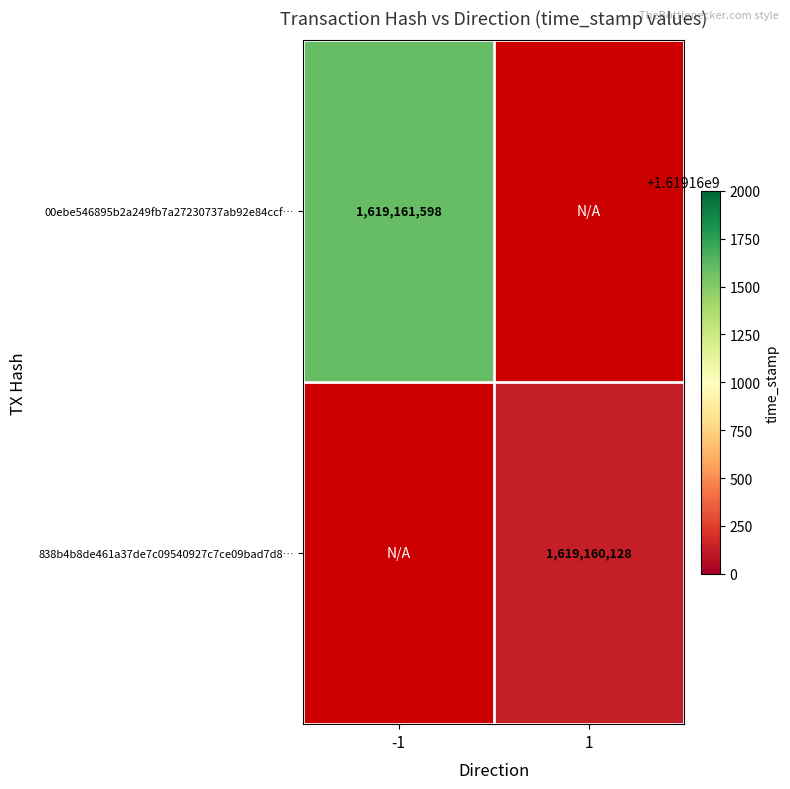

The value of 838b4b8de461a37de7c09540927c7ce09bad7d8 at -1 is 743283443. True or false?

False